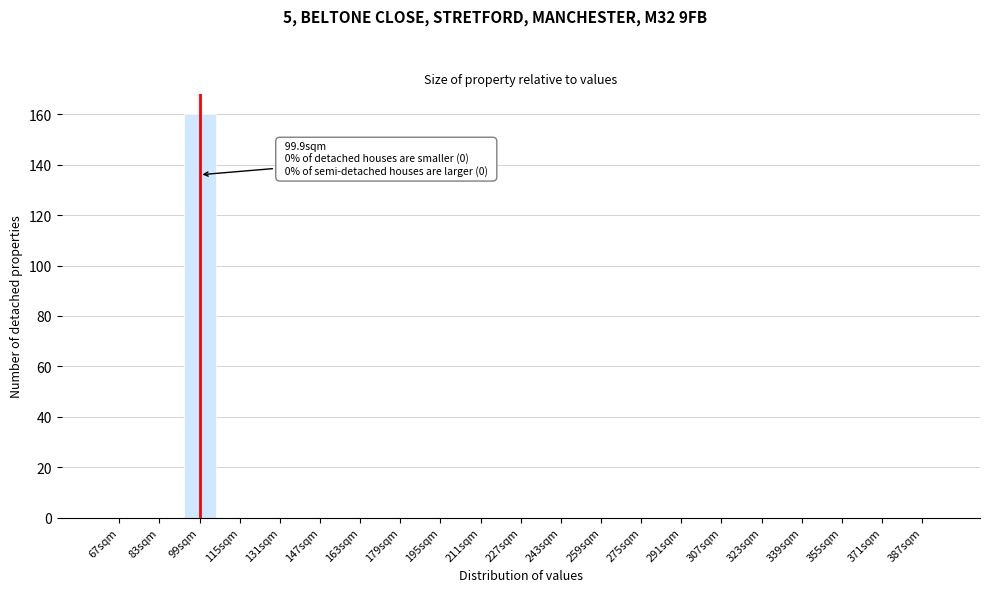

Reading left to right, transcribe all the data shown in this chart.

67sqm=0	83sqm=0	99sqm=160	115sqm=0	131sqm=0	147sqm=0	163sqm=0	179sqm=0	195sqm=0	211sqm=0	227sqm=0	243sqm=0	259sqm=0	275sqm=0	291sqm=0	307sqm=0	323sqm=0	339sqm=0	355sqm=0	371sqm=0	387sqm=0